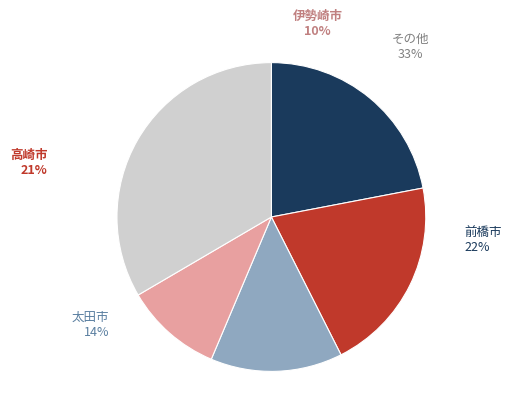

Is it true that 高崎市 is 13% of the pie?

False